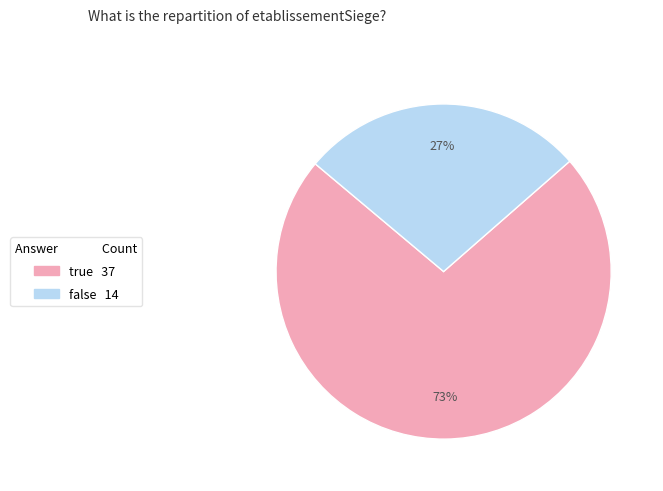

Rank the categories by value from highest to lowest.

true, false